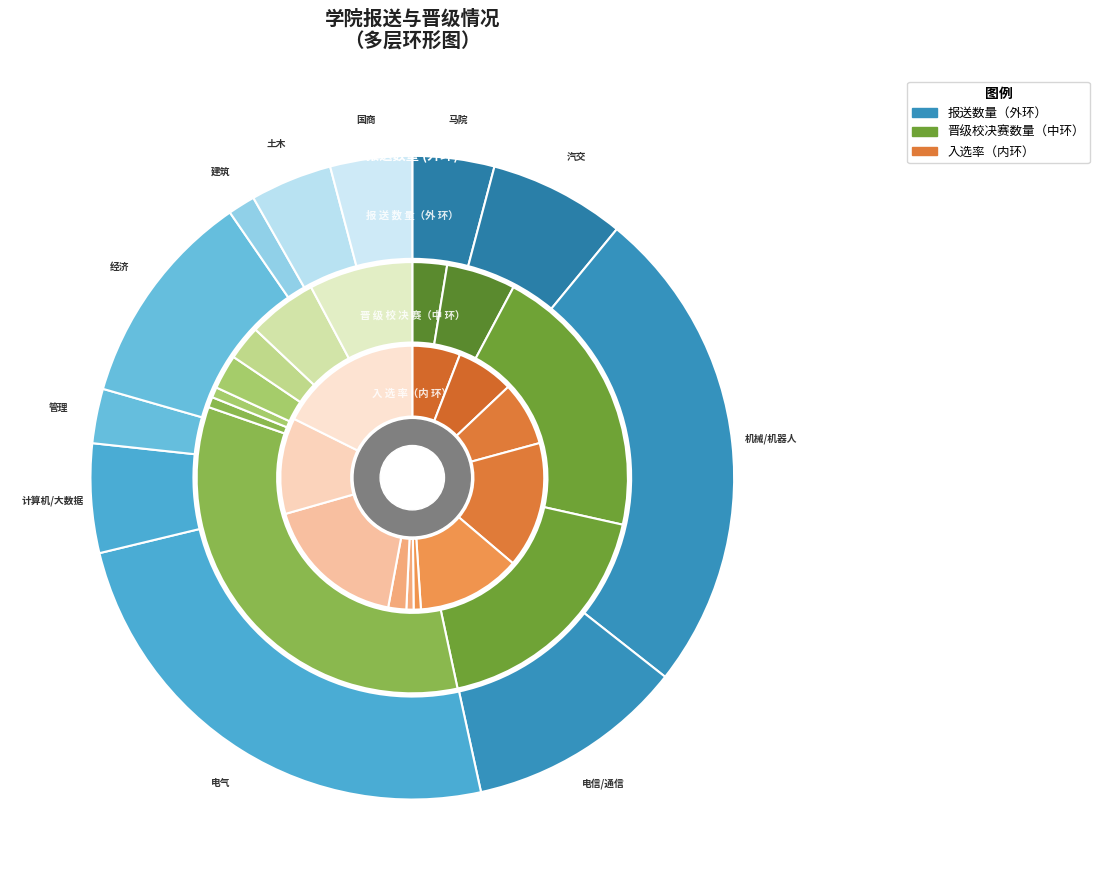

True or false: 机械/机器人 accounts for 34% of the total.

False